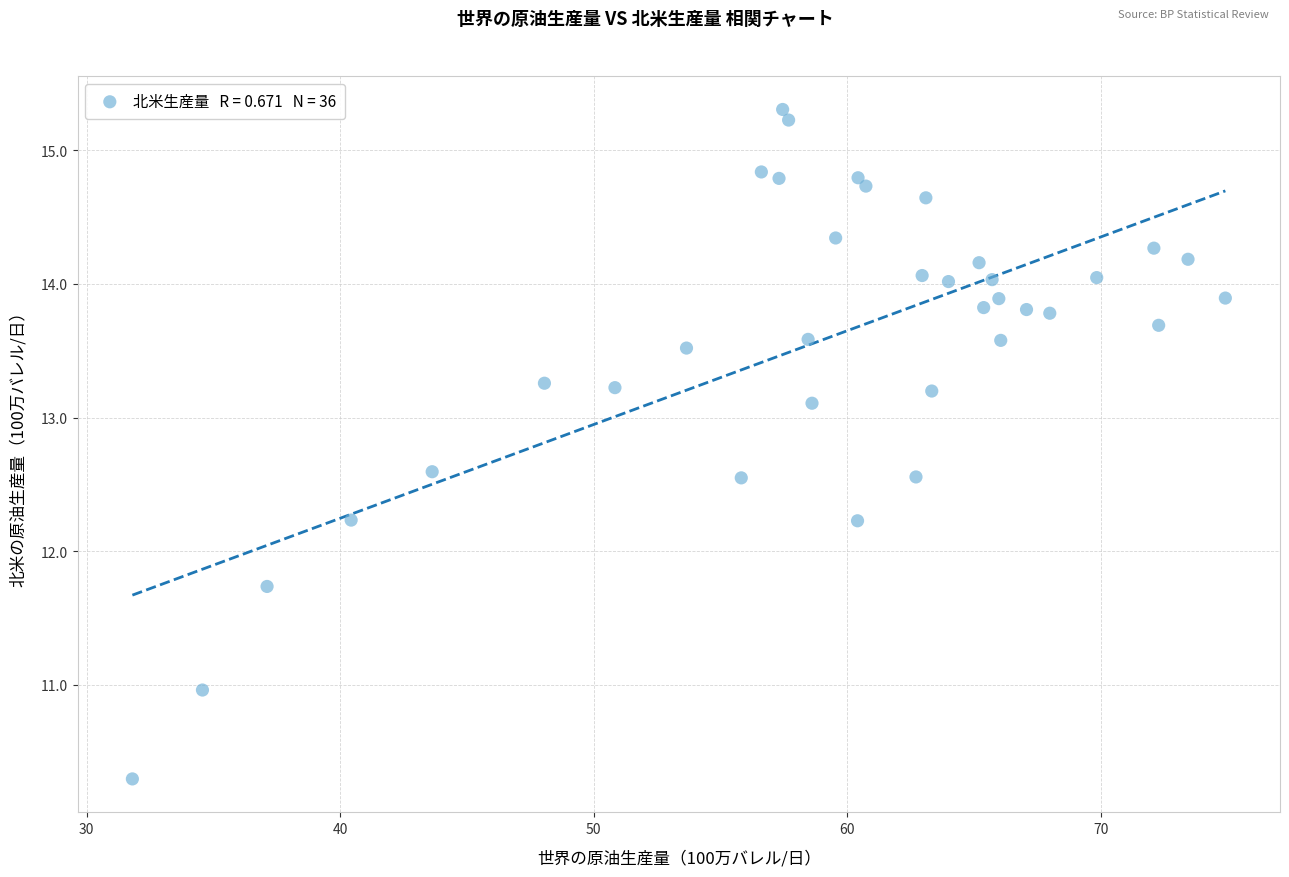

What is the range of X values (max minus min)?

43.1